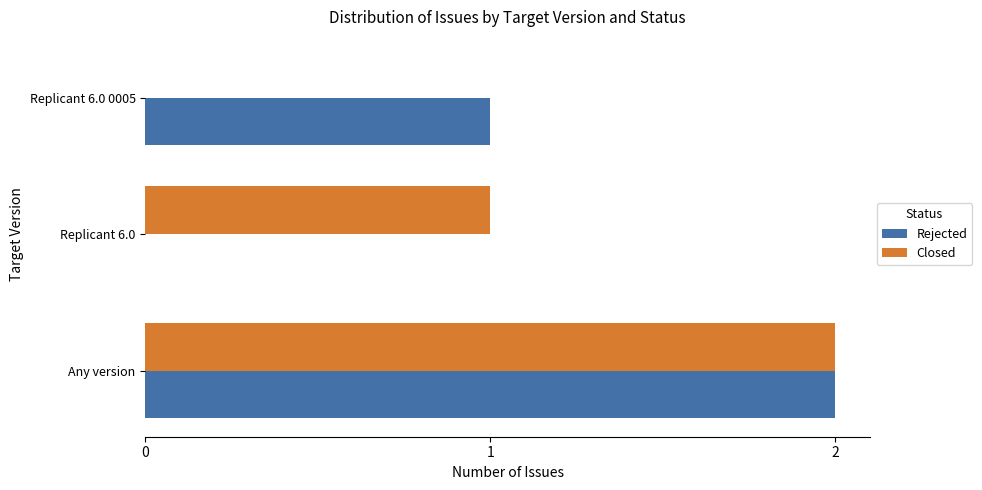

Which series changed the most between Any version and Replicant 6.0 0005?

Closed